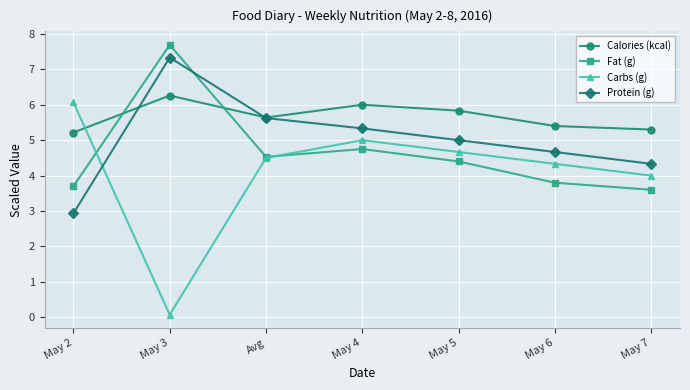

How many times do Carbs (g) and Calories (kcal) cross each other?

1